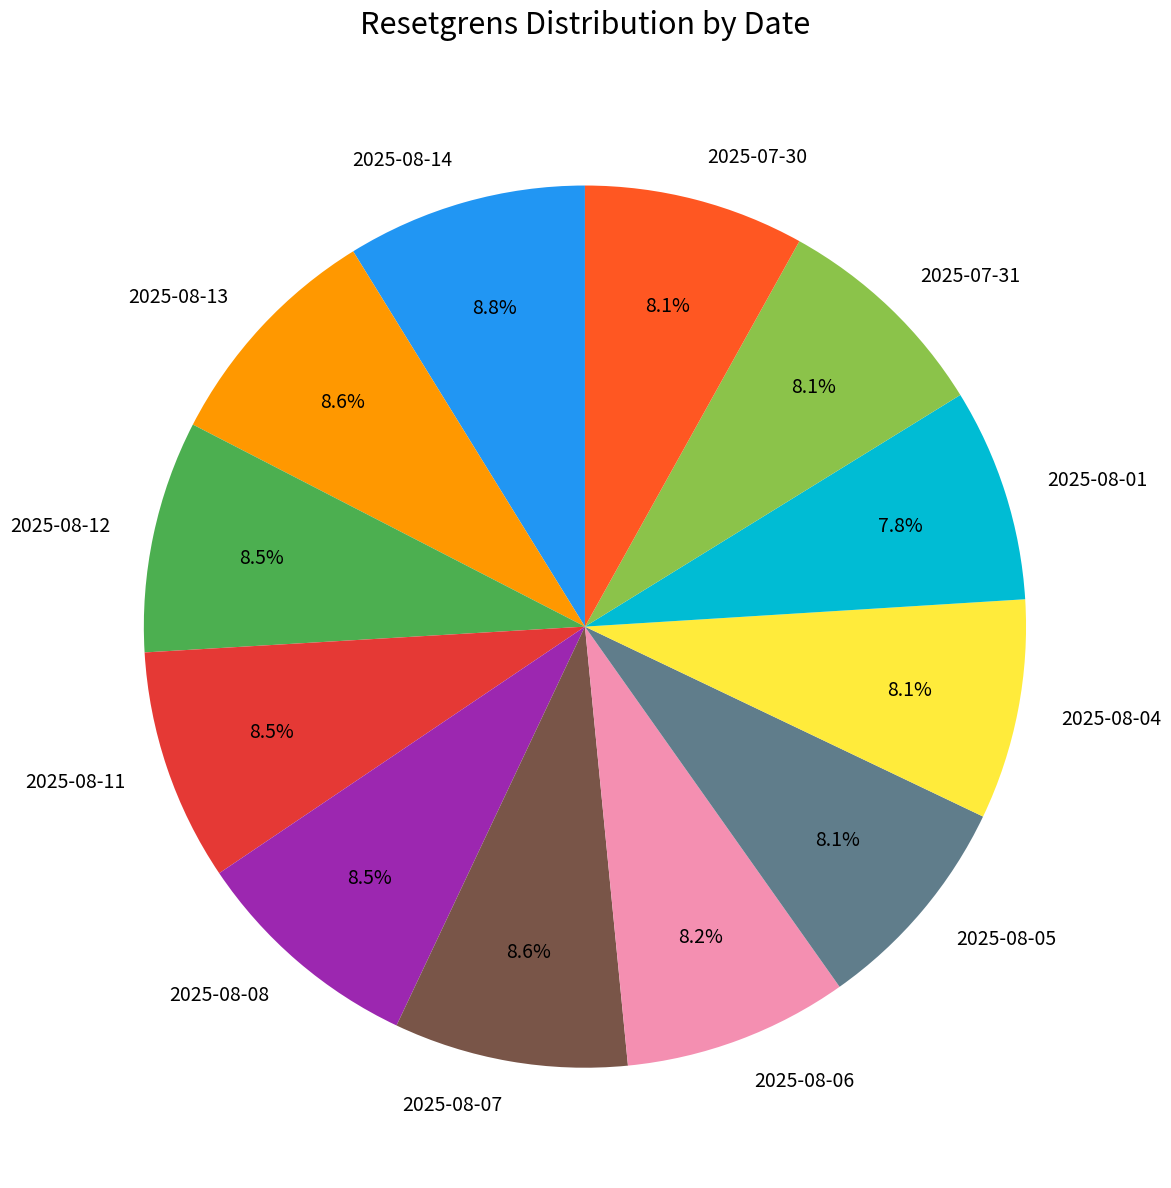

How many segments does this pie chart have?

12